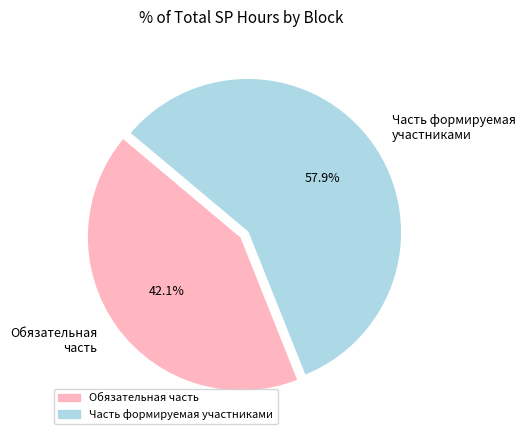

What is the smallest slice in the pie chart?

Обязательная часть